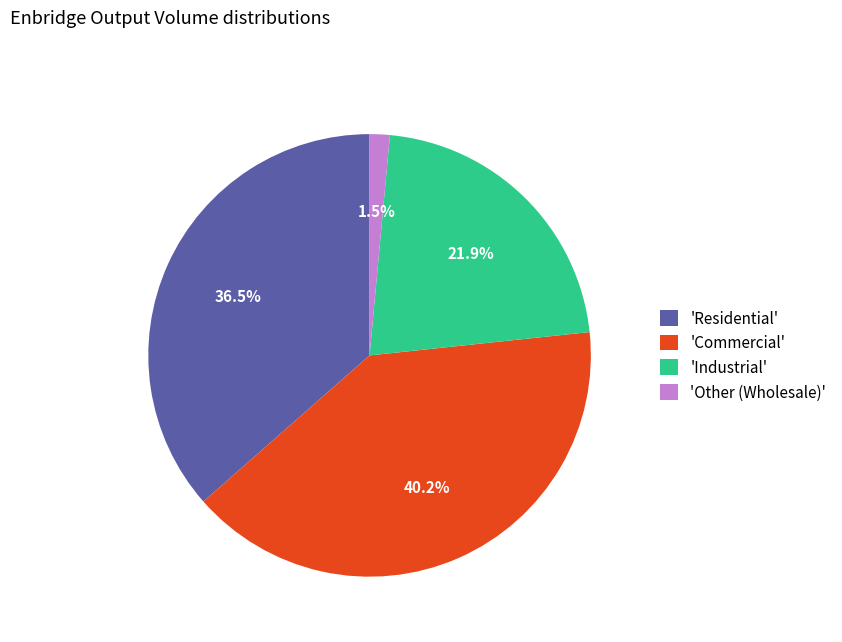

Rank the categories by value from highest to lowest.

'Commercial', 'Residential', 'Industrial', 'Other (Wholesale)'